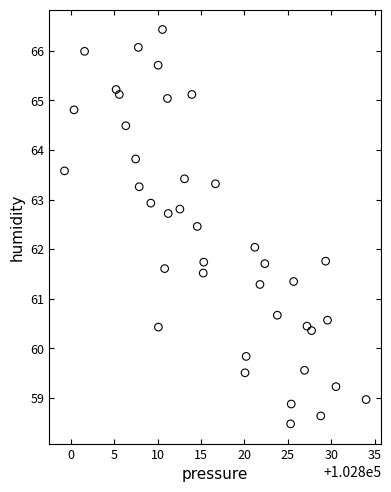

What is the range of X values (max minus min)?

34.7